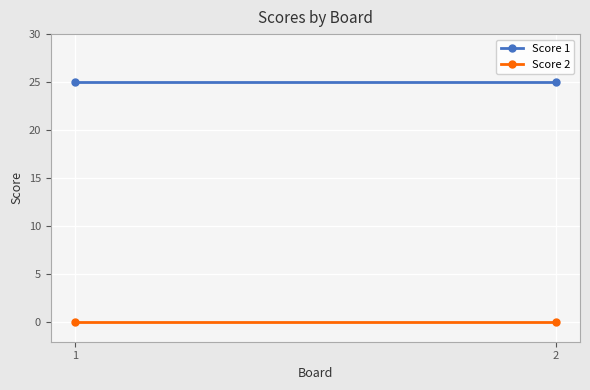

The value of Score 1 at 2 is 14. True or false?

False